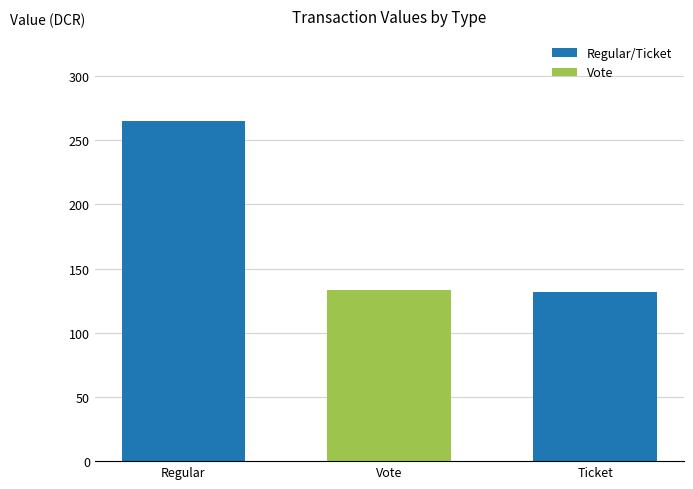

What is the difference between the maximum and minimum values?

133.0